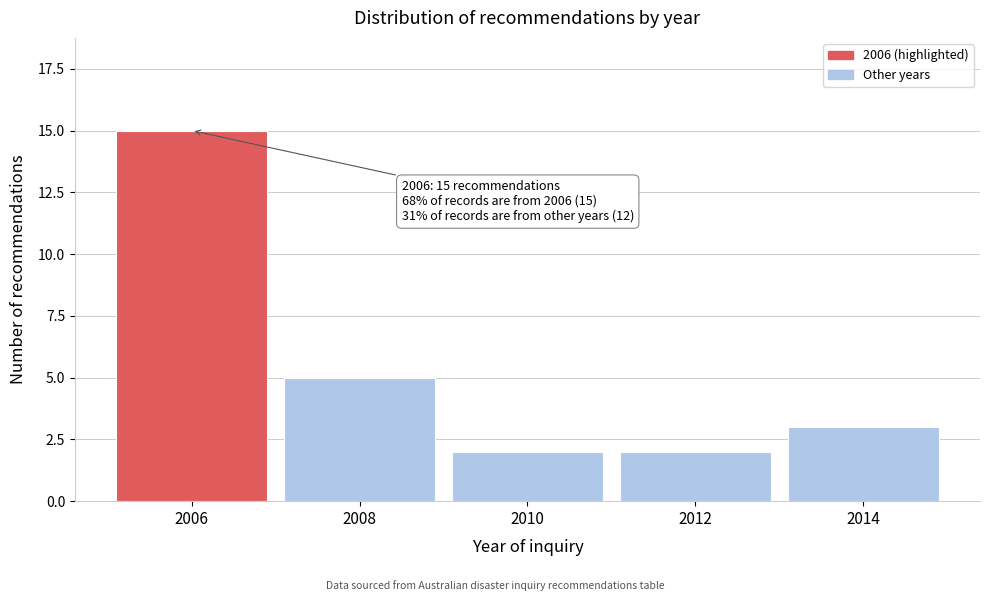

Reading left to right, what are all the values shown in this chart?

2006=15	2008=5	2010=2	2012=2	2014=3